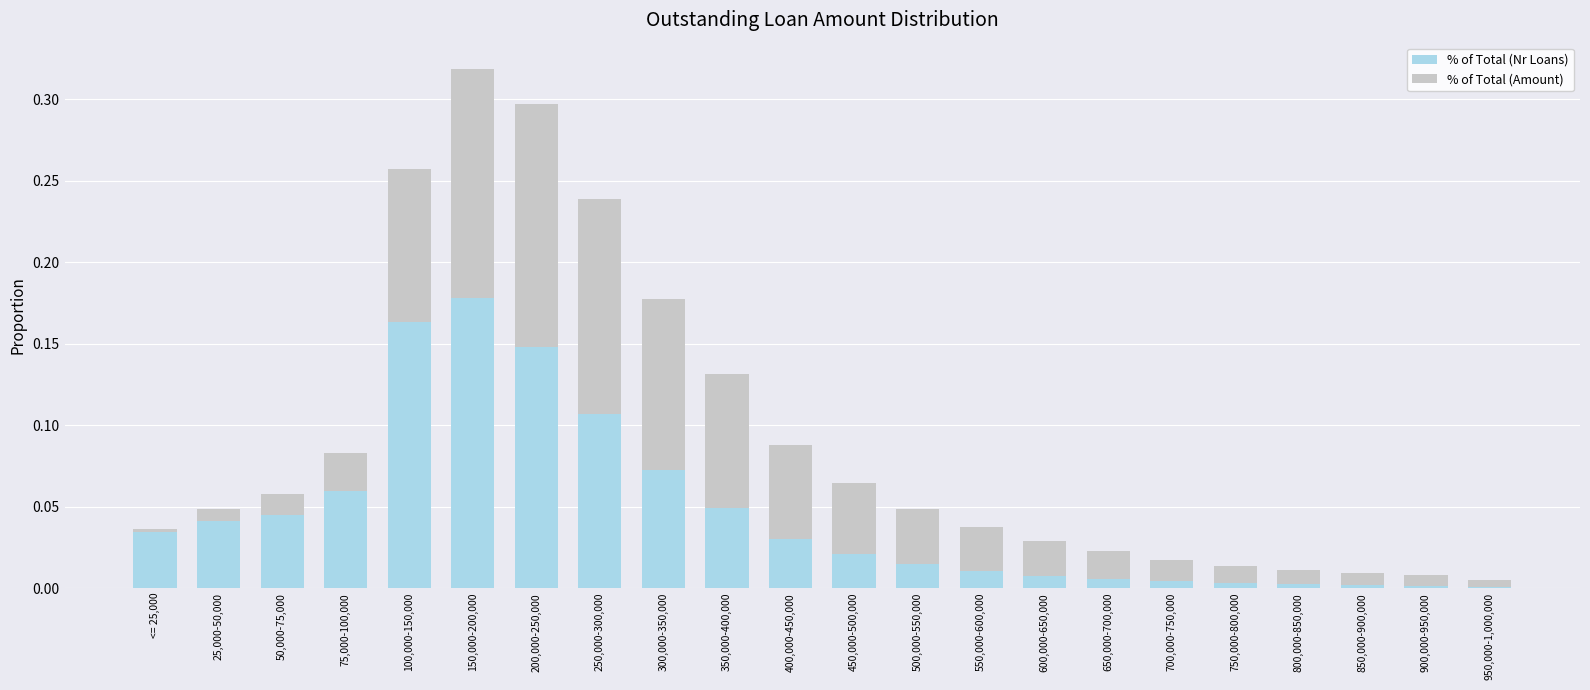

Which category has the highest value in the % of Total (Nr Loans) series?

150,000-200,000